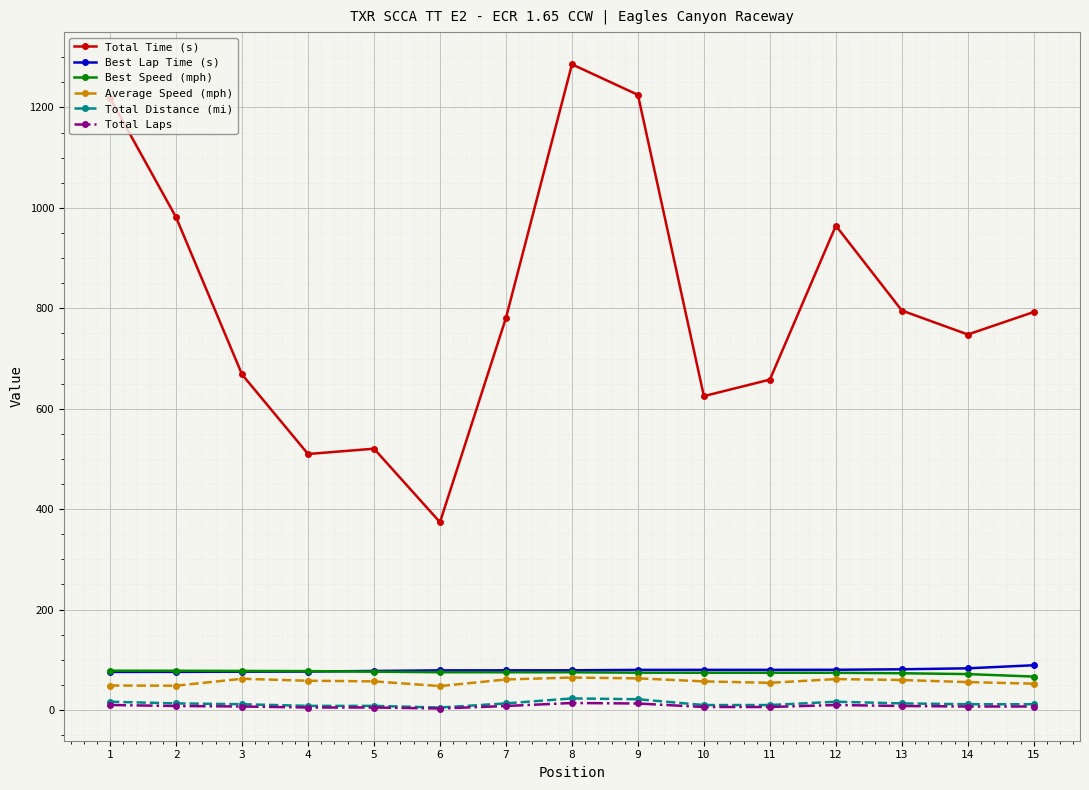

What is the minimum value for Best Speed (mph)?

66.6